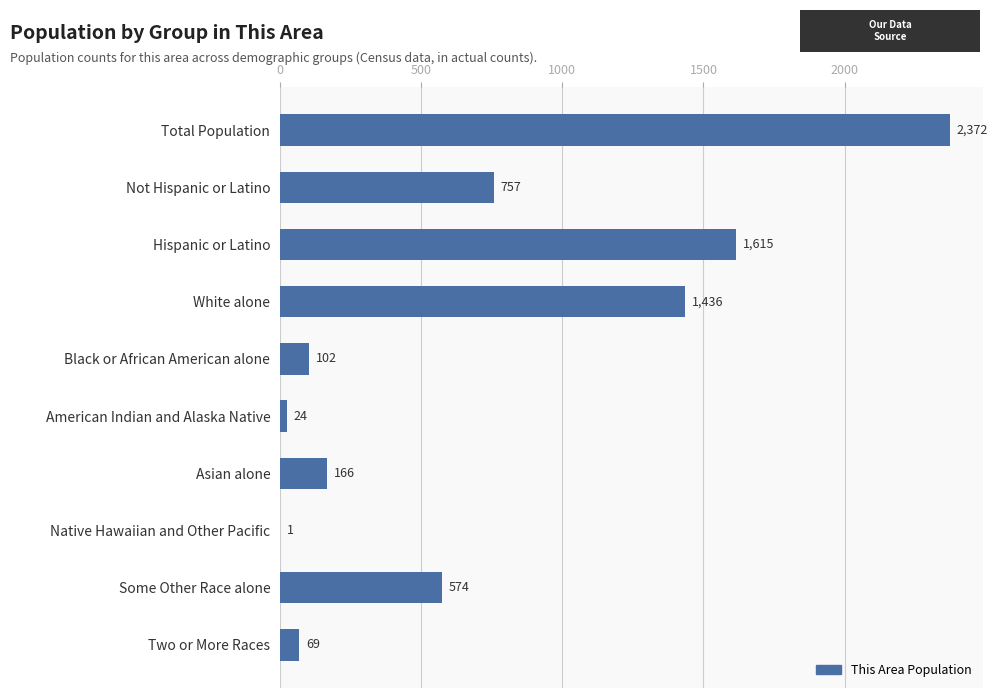

At which category does the chart reach its peak across all series?

Total Population